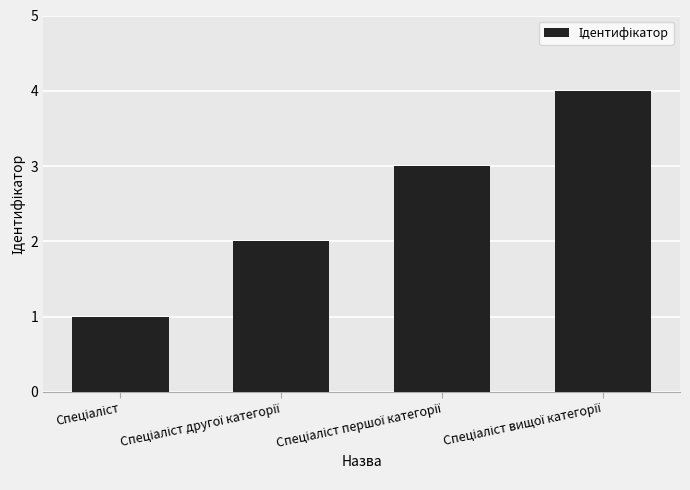

What is the maximum value shown in the chart?

4